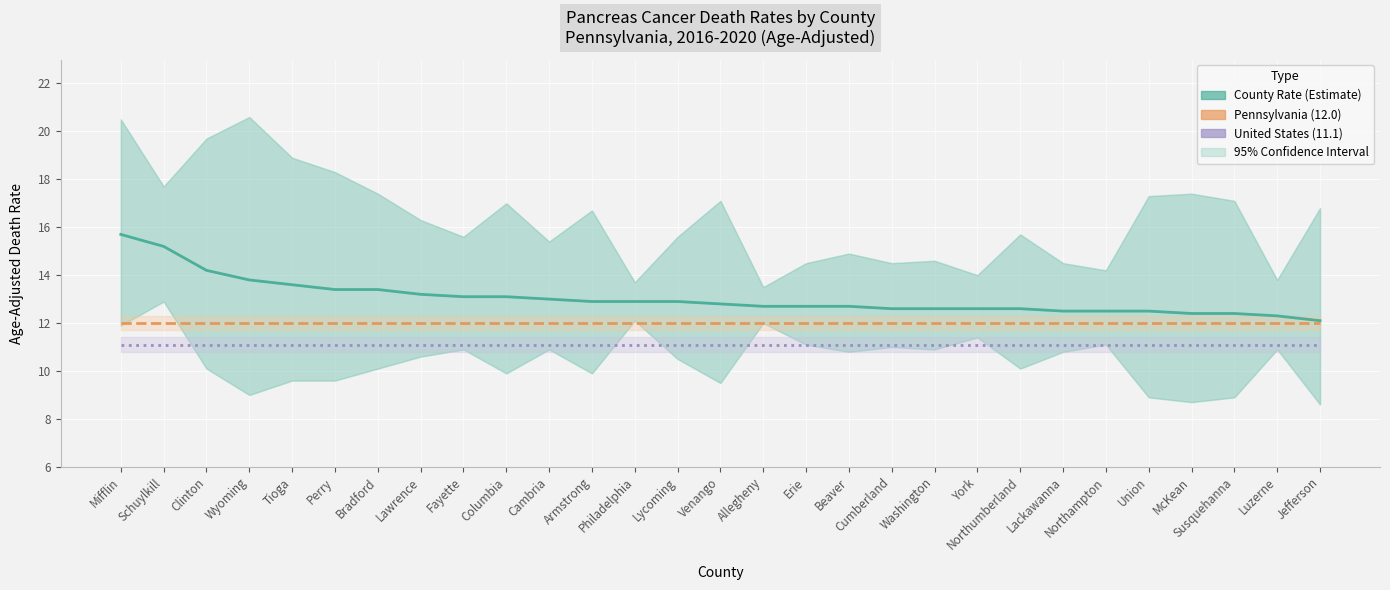

At which category is the sum across all series the highest?

Mifflin